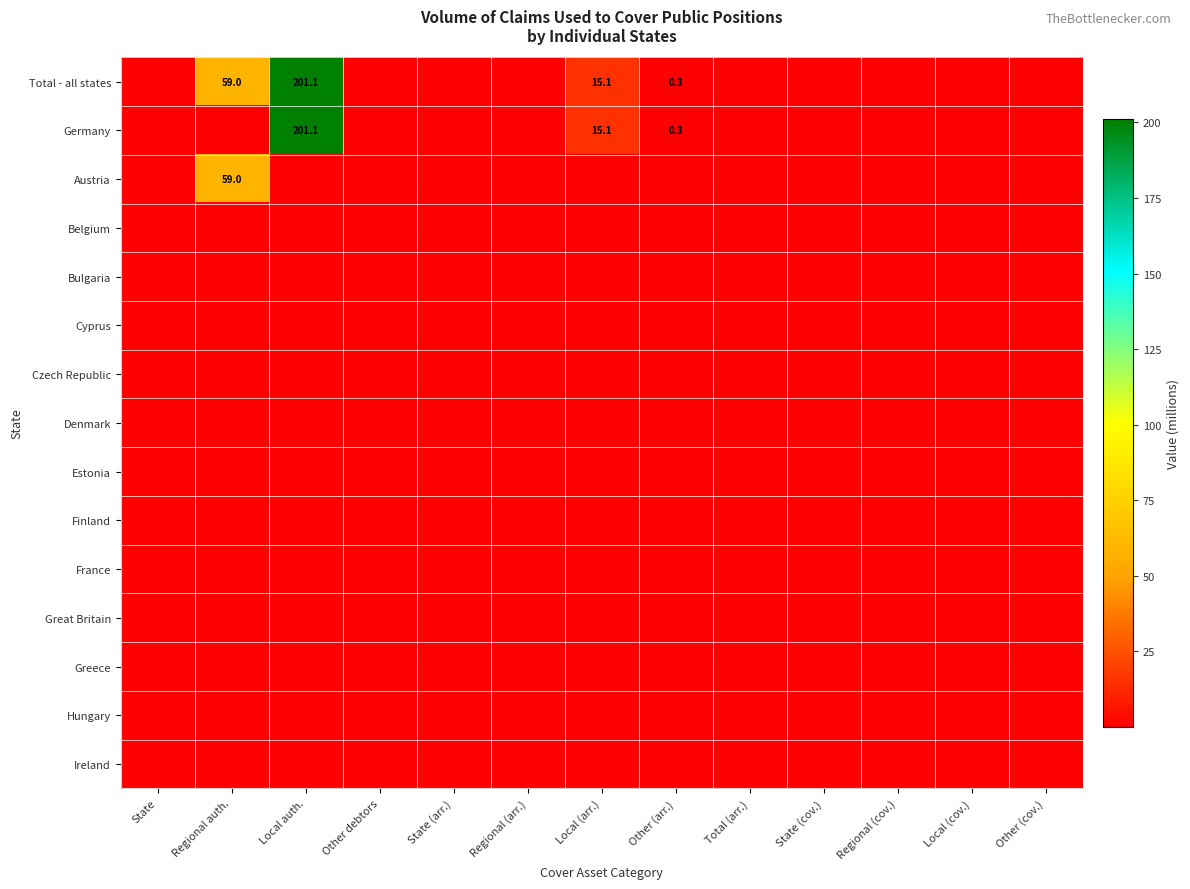

The value of Finland at Local (arr.) is 0.0. True or false?

True